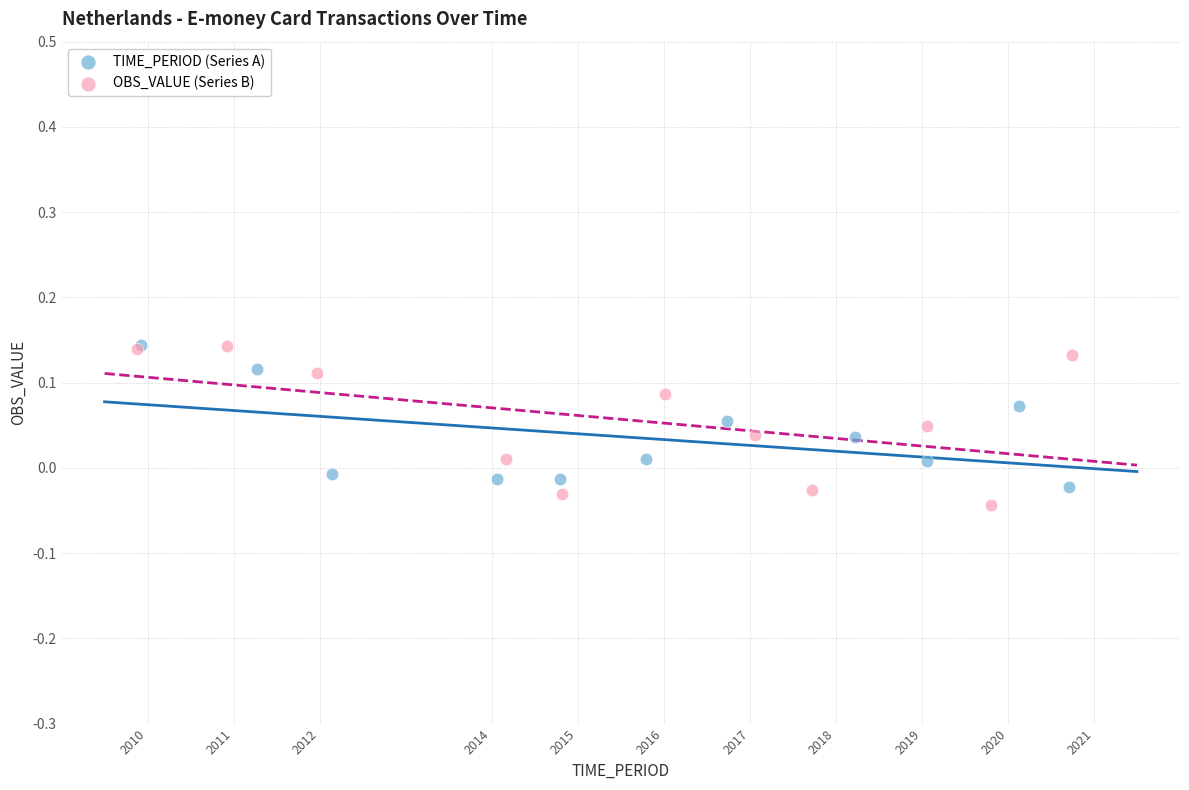

Which series has the largest Y range (max minus min)?

OBS_VALUE (Series B)